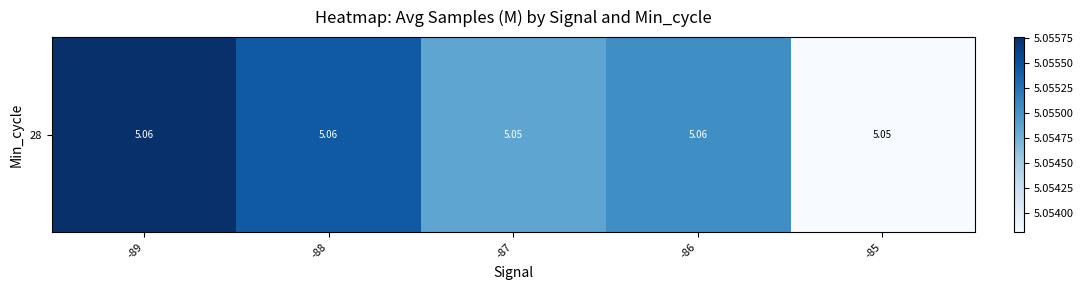

What is the approximate value at -88?

5.1